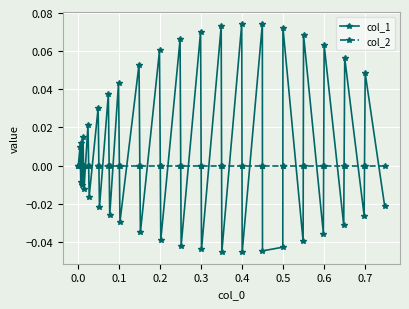

Which series has the largest range (max minus min)?

col_1